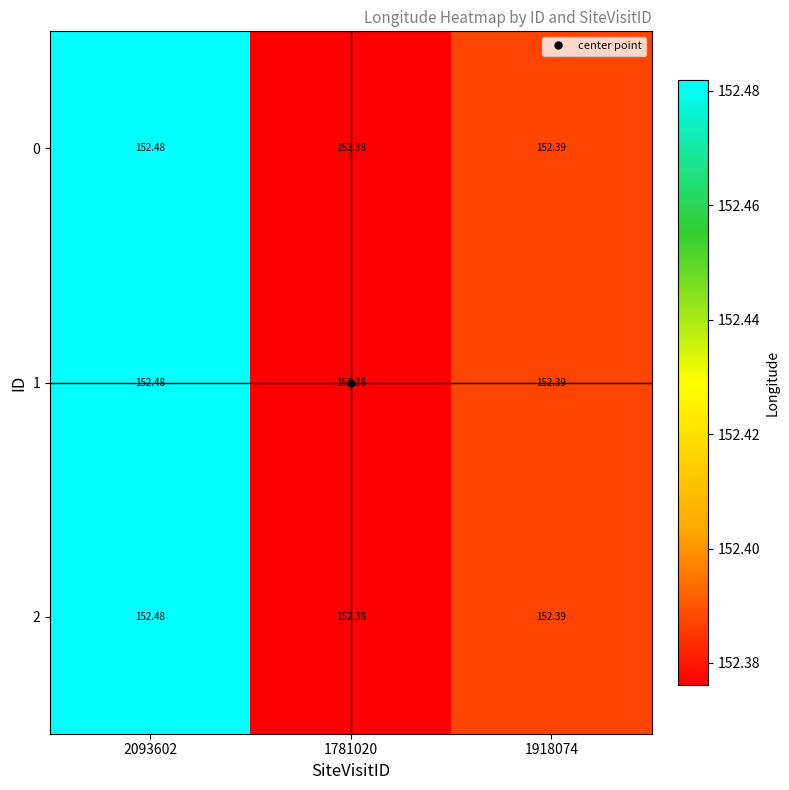

Is the value of 1 at 2093602 greater than the value of 2 at 1918074?

Yes